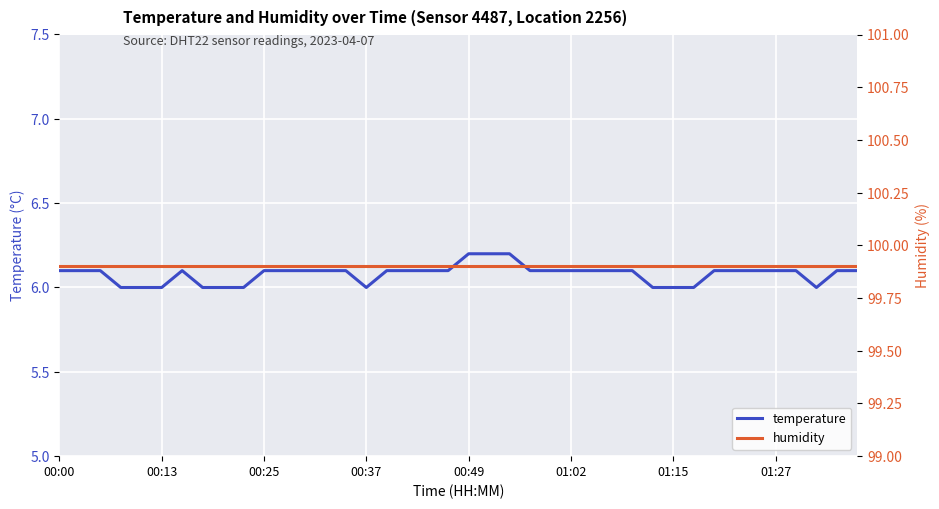

Count the temperature values in the range 6 to 7.

40